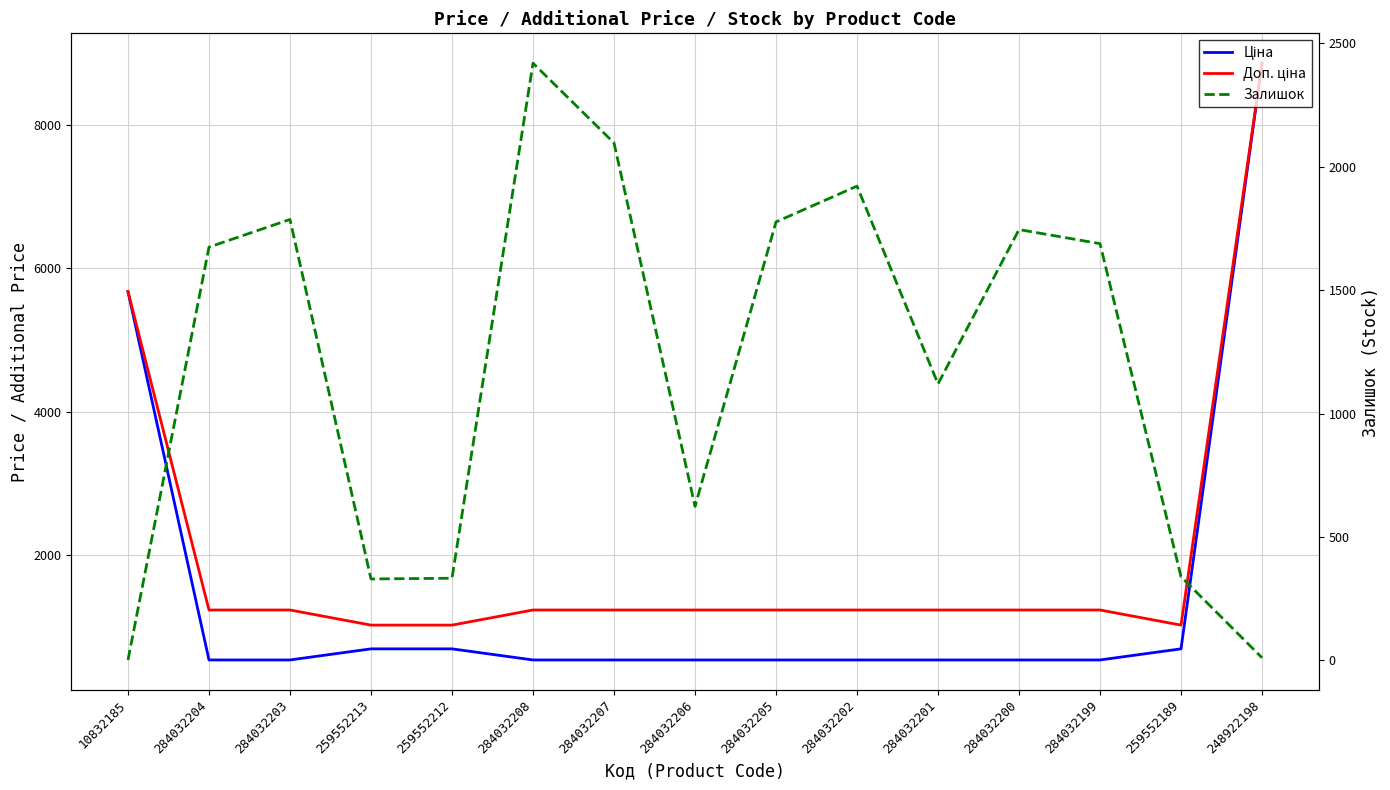

Reading left to right, extract all data points from this chart.

Ціна: 5673.8	539.0	539.0	693.7	693.7	539.0	539.0	539.0	539.0	539.0	539.0	539.0	539.0	693.7	8856.7
Доп. ціна: 5673.8	1235.4	1235.4	1024.6	1024.6	1235.4	1235.4	1235.4	1235.4	1235.4	1235.4	1235.4	1235.4	1024.6	8856.7
Залишок: 2.0	1674.0	1786.0	330.0	333.0	2419.0	2096.0	624.0	1776.0	1921.0	1120.0	1745.0	1688.0	339.0	11.0